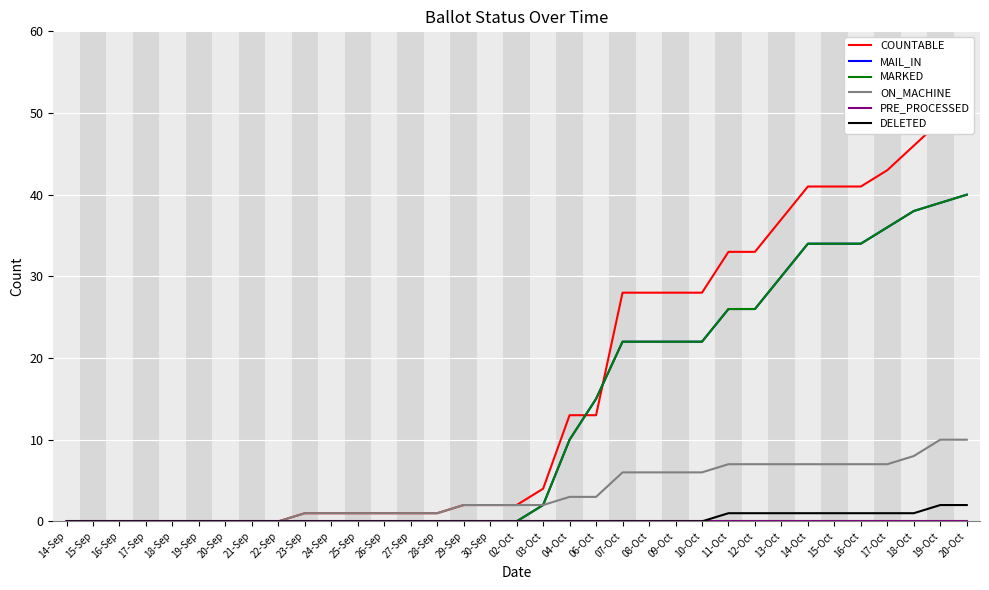

What is the total value across all series at 02-Oct?

4